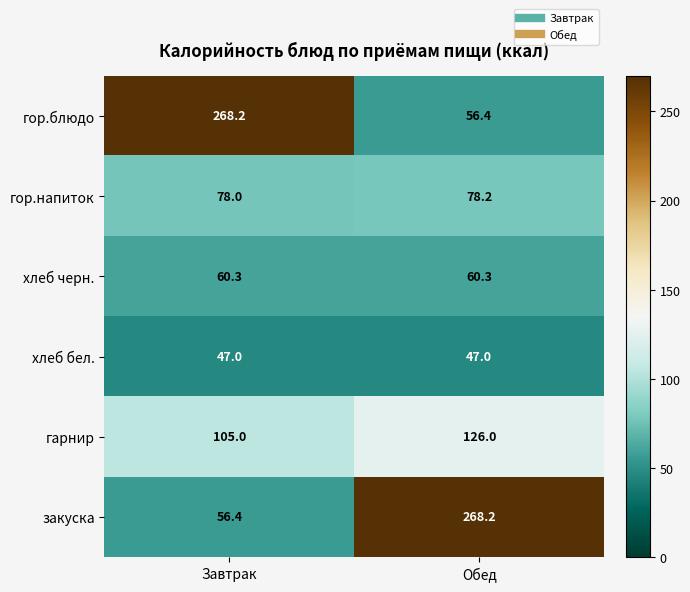

How many distinct data groups are displayed?

6